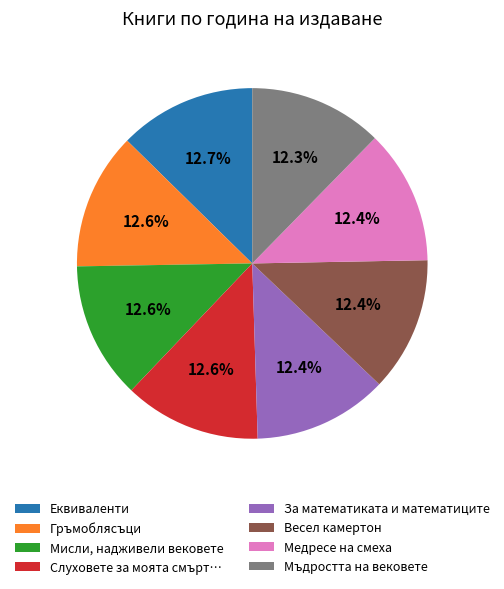

Count the number of slices in the pie.

8